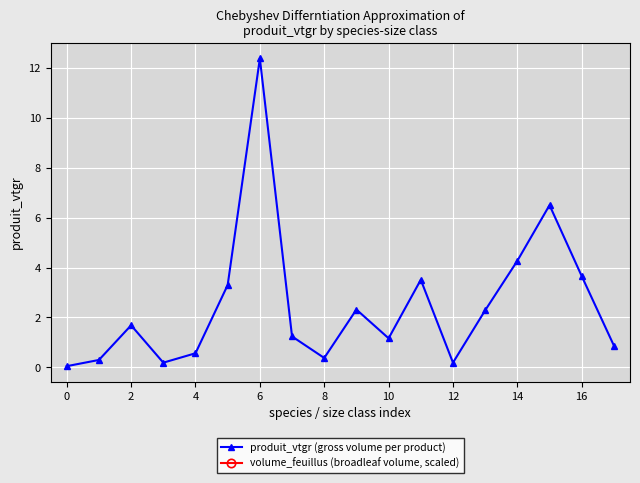

Is it true that produit_vtgr (gross volume per product) equals 1.7 at 11?

False